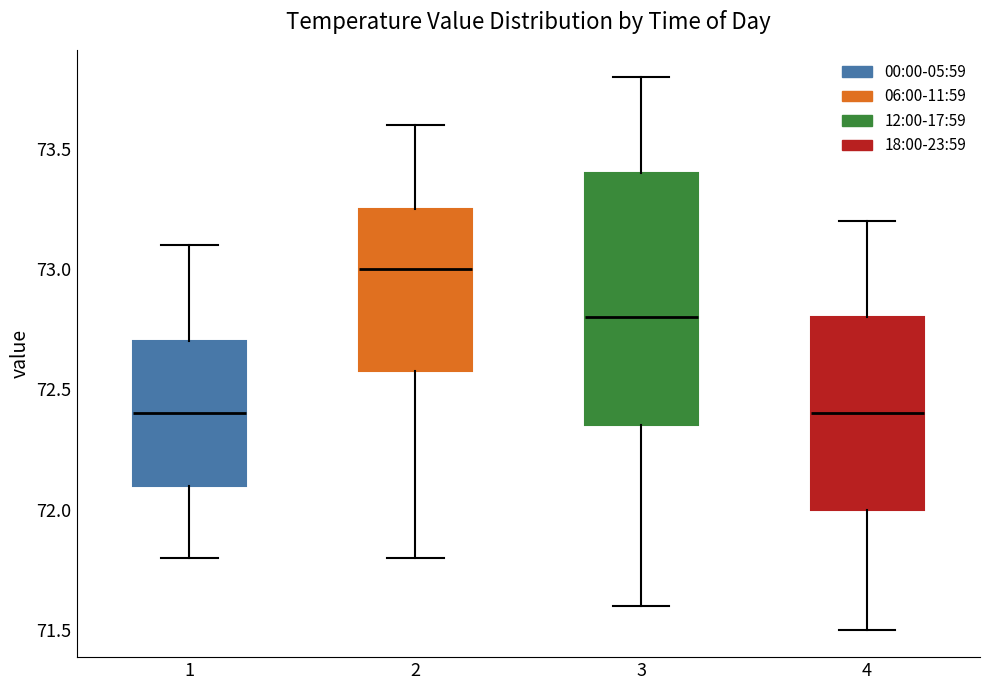

Where does the lower whisker of the box at x = 4 end on the y-axis? The values are not printed on the chart, so give them approximately, as read against the axis.

71.50